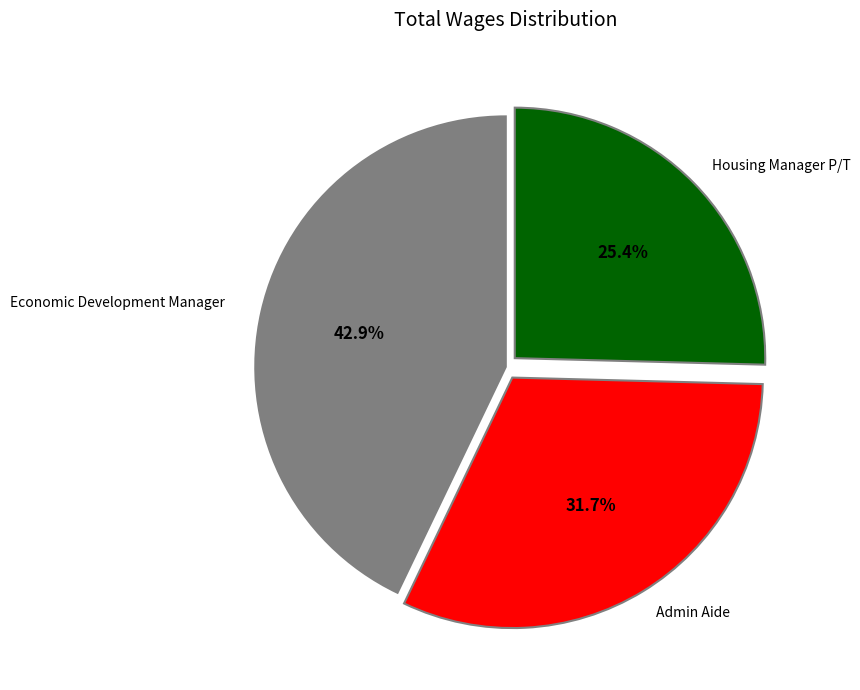

Does any single category account for the majority?

No